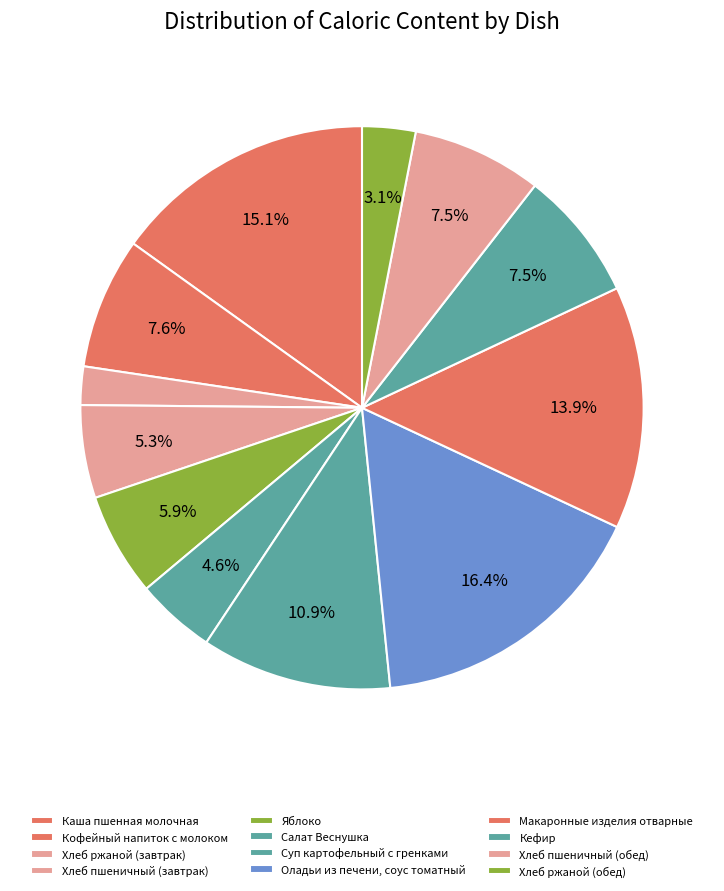

Which slice is the smallest?

Хлеб ржаной (завтрак)